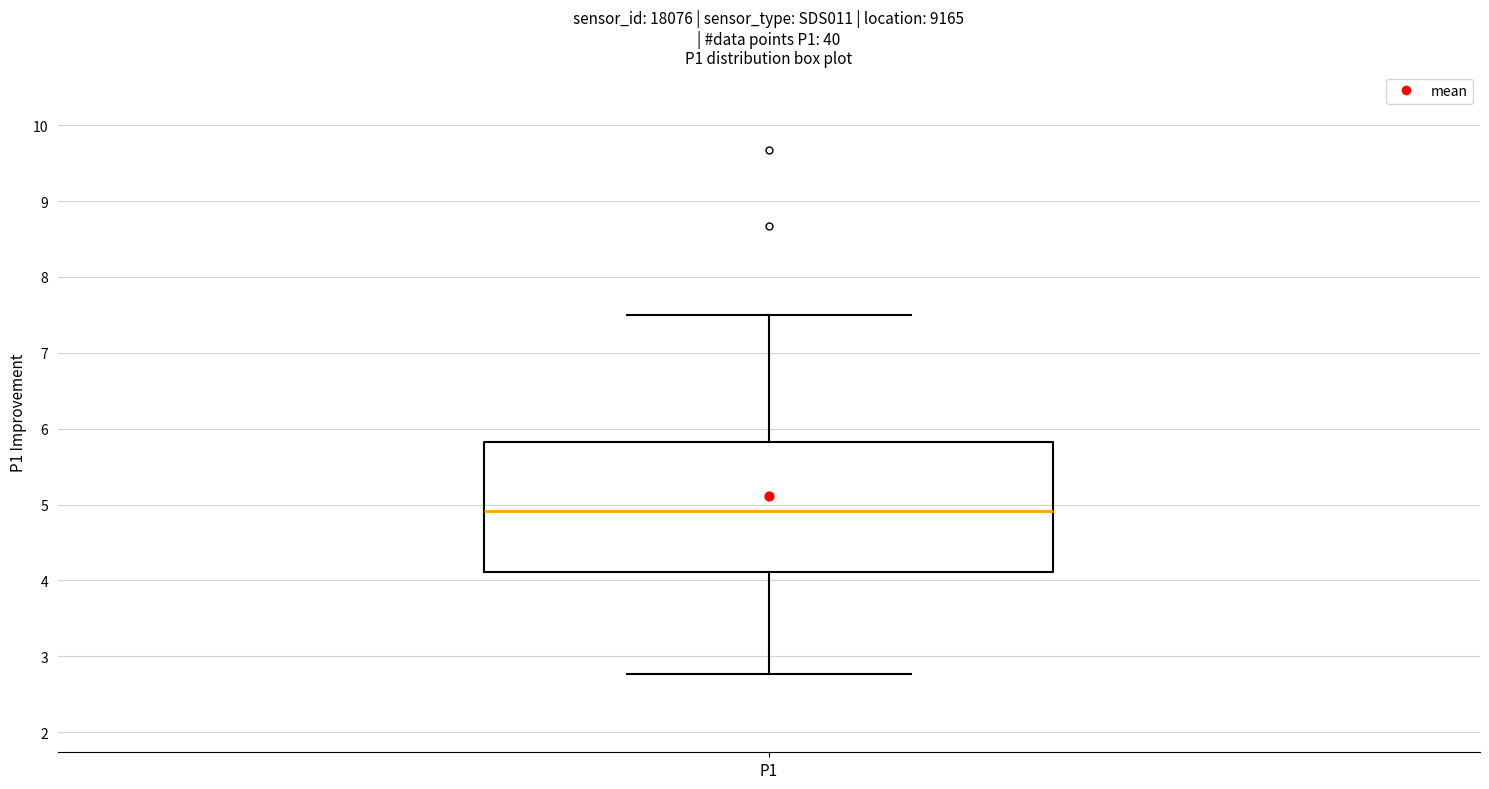

Where does the median line of the box for P1 sit on the y-axis? The values are not printed on the chart, so give them approximately, as read against the axis.

4.9